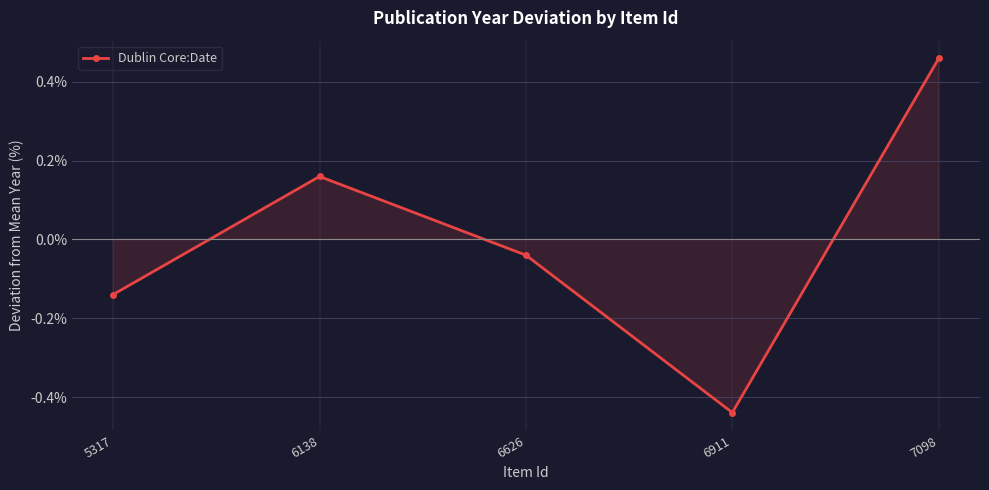

Count the number of values greater than 0.

2